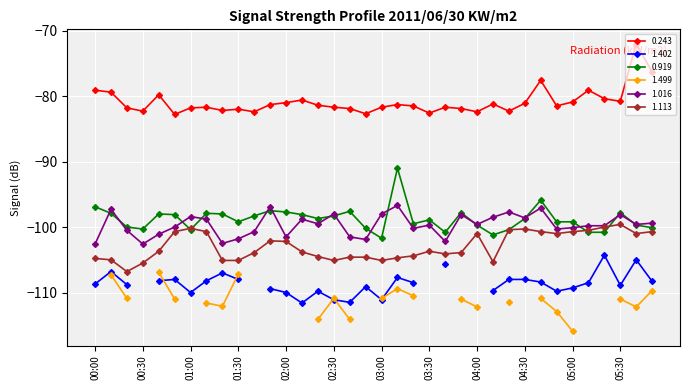

The 1.016 series shows -101.5 at 02:00. True or false?

True